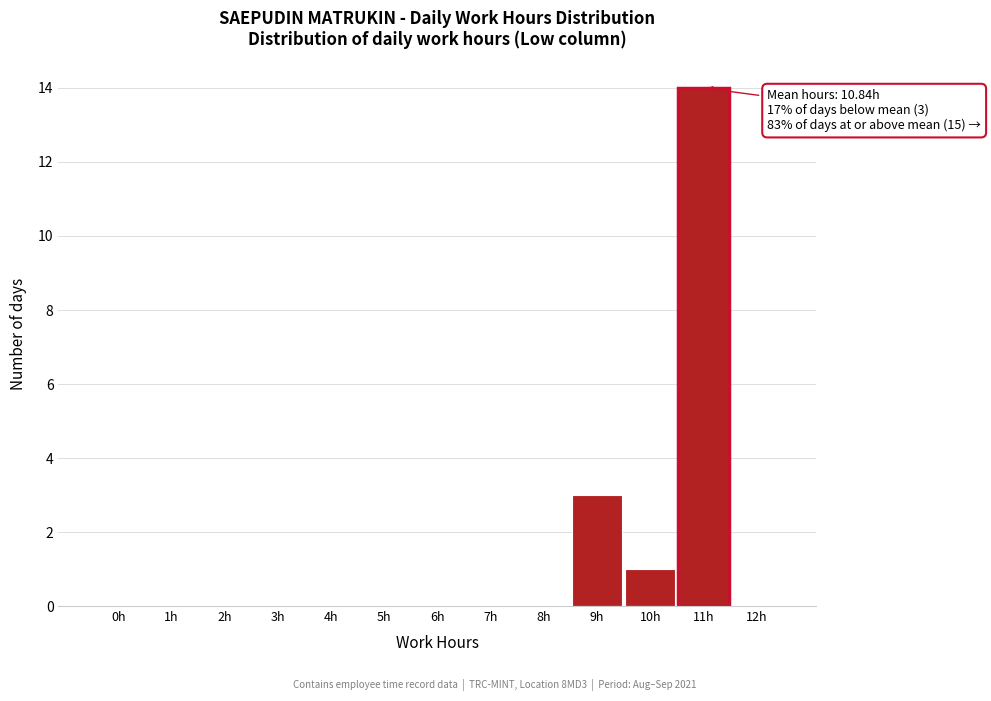

Reading right to left, extract all data points from this chart.

12h=0	11h=14	10h=1	9h=3	8h=0	7h=0	6h=0	5h=0	4h=0	3h=0	2h=0	1h=0	0h=0